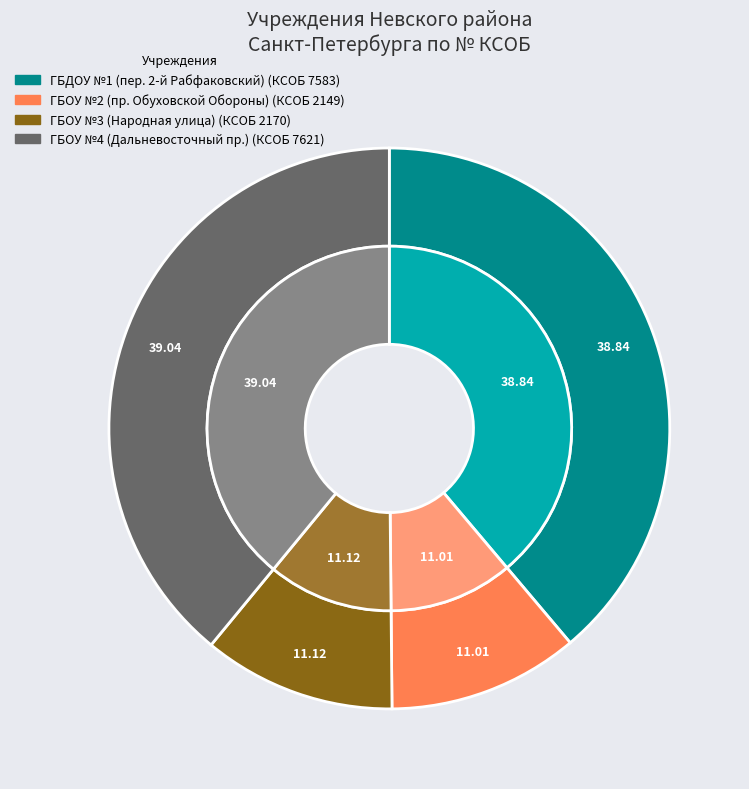

Is there any slice that represents more than half of the pie?

No